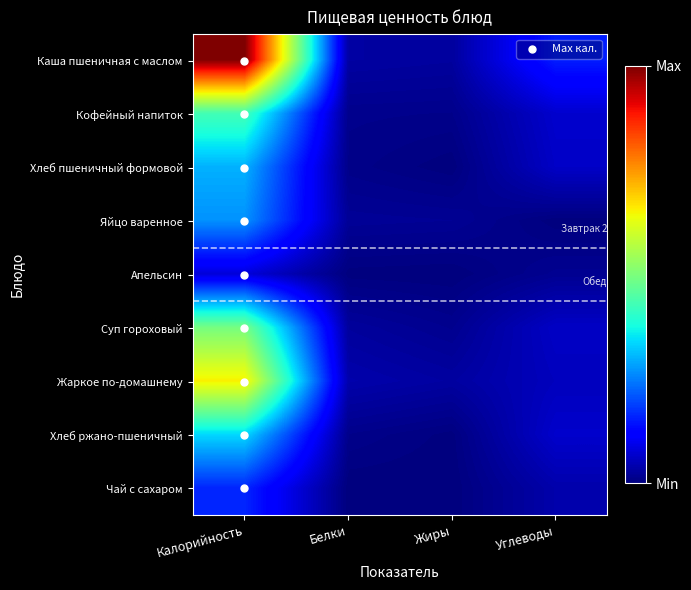

Count the number of categories in the chart.

4